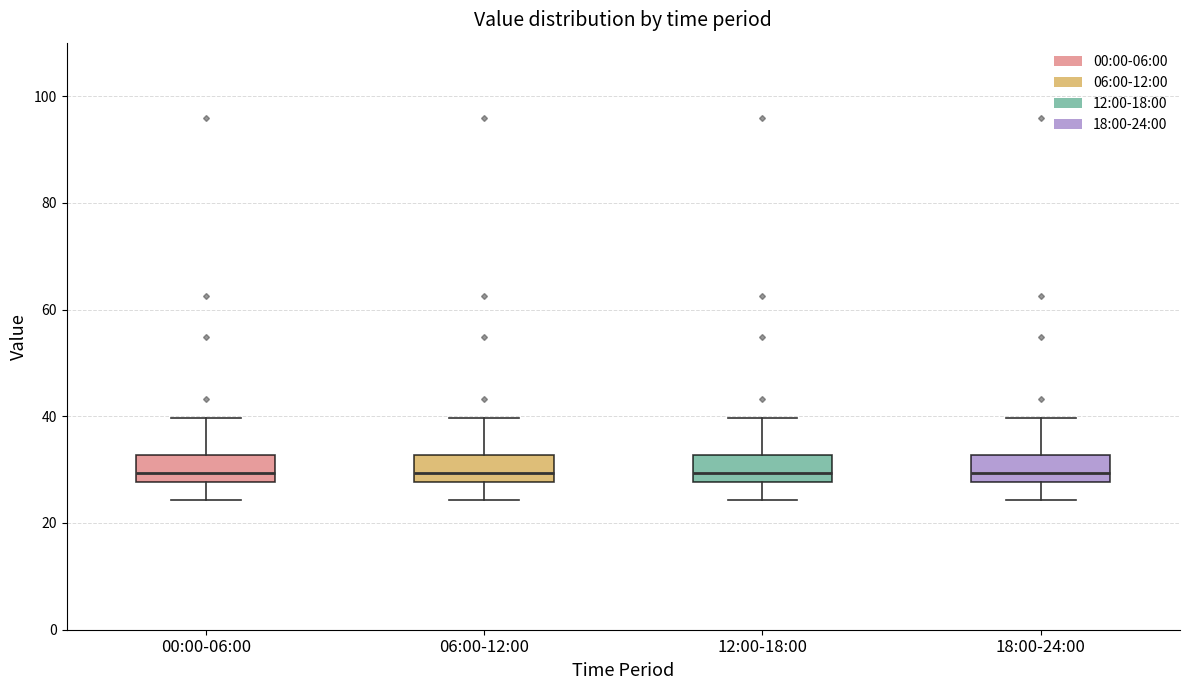

Reading left to right, transcribe this box plot: for each box, give where its median line is, the range the box spans, and where its two whiskers end, as read against the y-axis. The values are not printed on the chart, so give them approximately, as read against the axis.

00:00-06:00: median 30, box 28 to 32, whiskers 24 to 40
06:00-12:00: median 30, box 28 to 32, whiskers 24 to 40
12:00-18:00: median 30, box 28 to 32, whiskers 24 to 40
18:00-24:00: median 30, box 28 to 32, whiskers 24 to 40